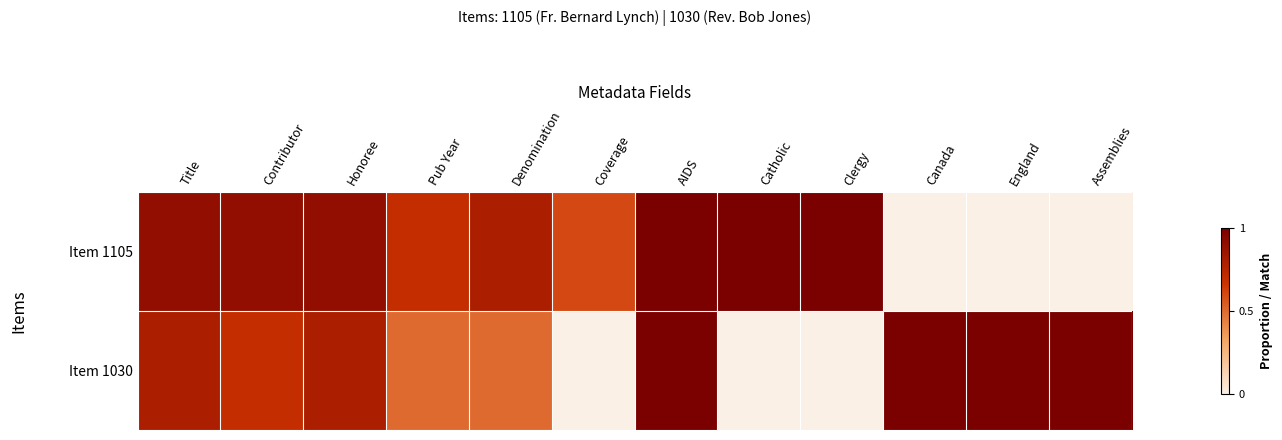

Reading left to right, extract all data points from this chart.

Item 1105: Title=0.9	Contributor=0.9	Honoree=0.9	Pub Year=0.7	Denomination=0.8	Coverage=0.6	AIDS=1.0	Catholic=1.0	Clergy=1.0	Canada=0.0	England=0.0	Assemblies=0.0
Item 1030: Title=0.8	Contributor=0.7	Honoree=0.8	Pub Year=0.5	Denomination=0.5	Coverage=0.0	AIDS=1.0	Catholic=0.0	Clergy=0.0	Canada=1.0	England=1.0	Assemblies=1.0